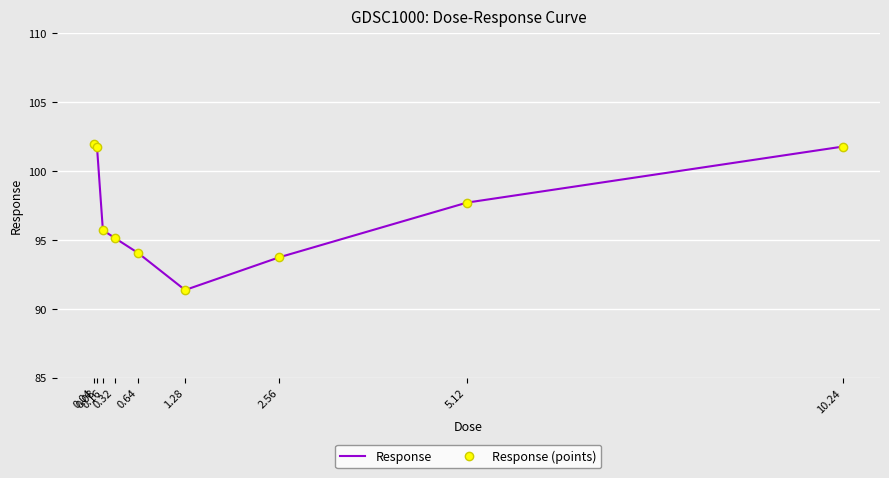

List the series in order of their peak value, highest first.

Response, Response (points)